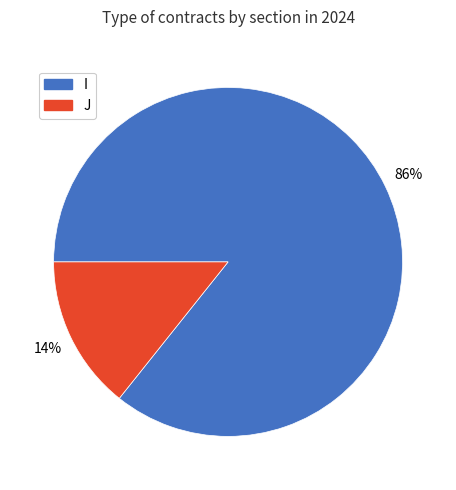

How many slices are in this pie chart?

2